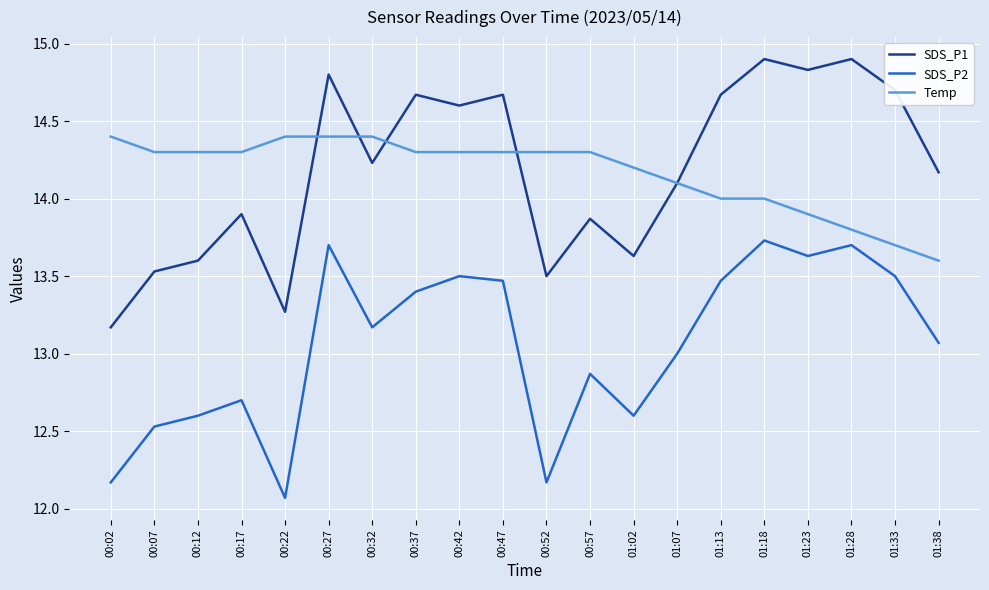

Reading left to right, list all the values displayed in this chart.

SDS_P1: 13.2	13.5	13.6	13.9	13.3	14.8	14.2	14.7	14.6	14.7	13.5	13.9	13.6	14.1	14.7	14.9	14.8	14.9	14.7	14.2
SDS_P2: 12.2	12.5	12.6	12.7	12.1	13.7	13.2	13.4	13.5	13.5	12.2	12.9	12.6	13.0	13.5	13.7	13.6	13.7	13.5	13.1
Temp: 14.4	14.3	14.3	14.3	14.4	14.4	14.4	14.3	14.3	14.3	14.3	14.3	14.2	14.1	14.0	14.0	13.9	13.8	13.7	13.6